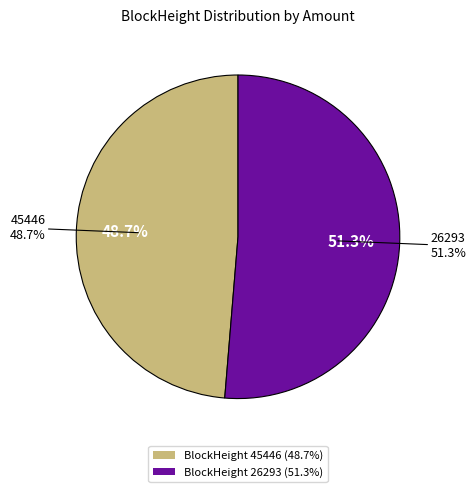

How many slices are in this pie chart?

2